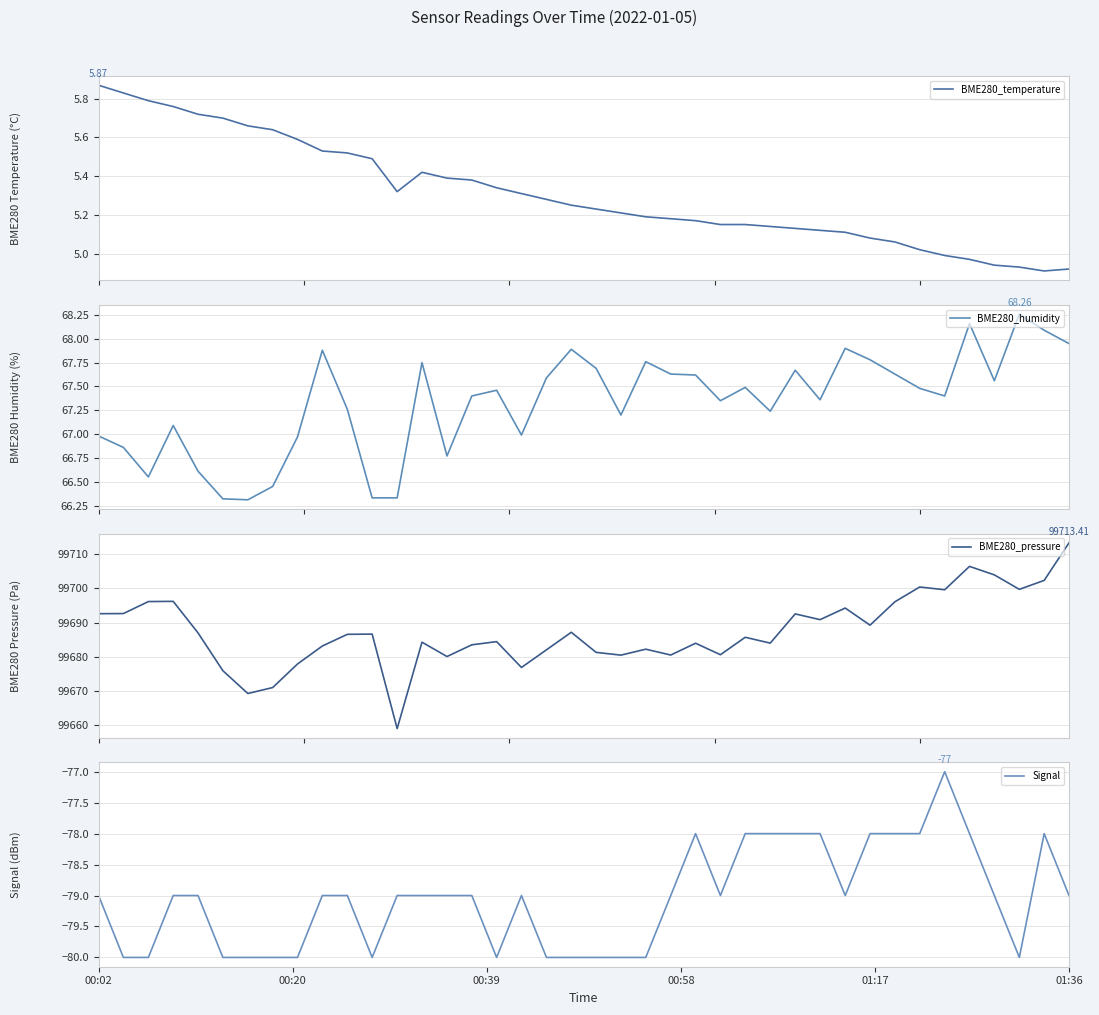

Is the value of BME280_temperature at 17 greater than the value of BME280_humidity at 32?

No